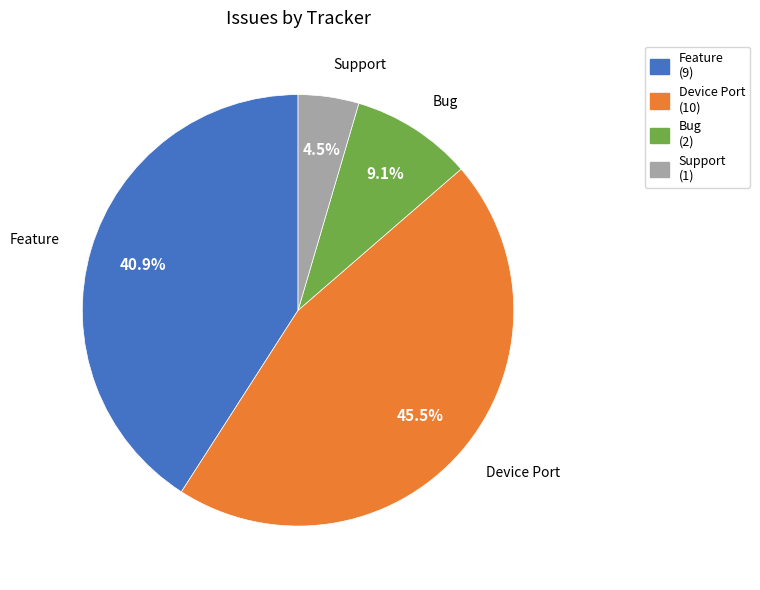

True or false: Support accounts for 19% of the total.

False